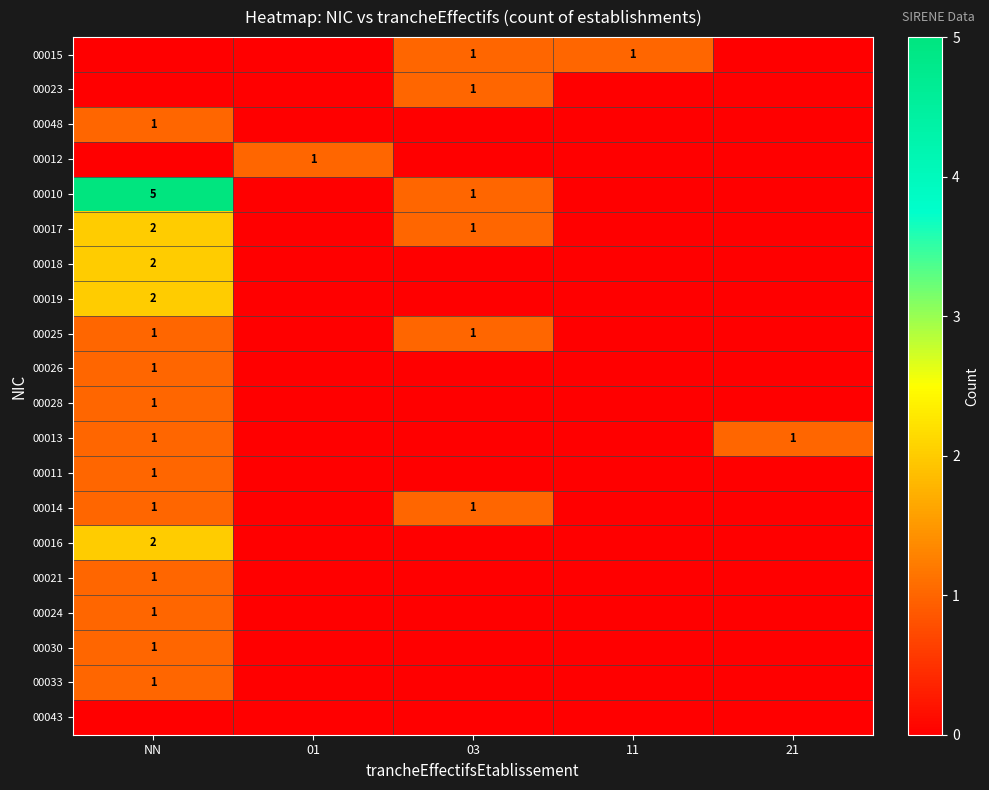

The 00019 series shows 2 at NN. True or false?

True